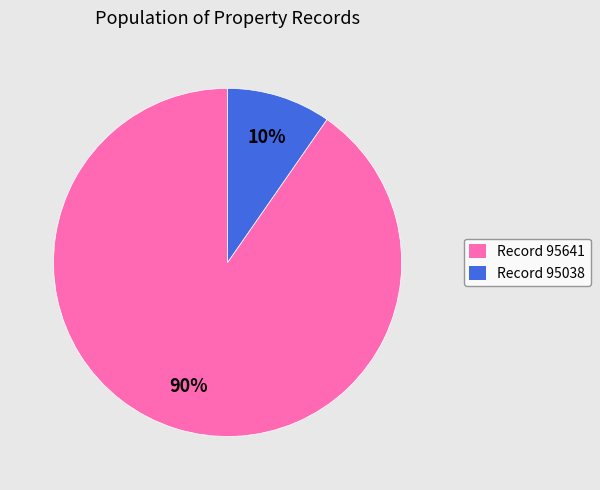

To the nearest percent, what is the average slice percentage?

50%